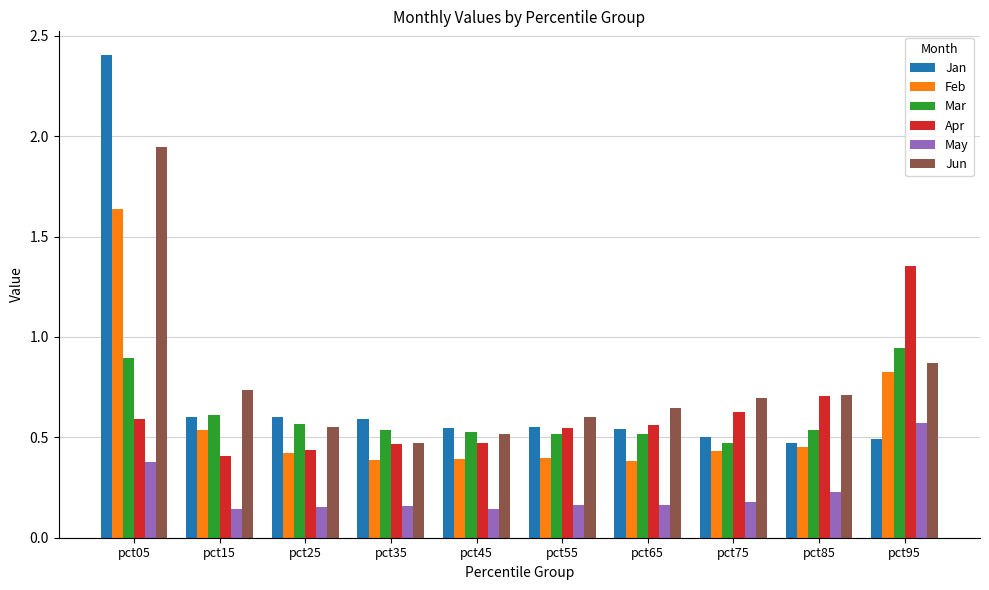

Is it true that Mar equals 1.6 at pct95?

False